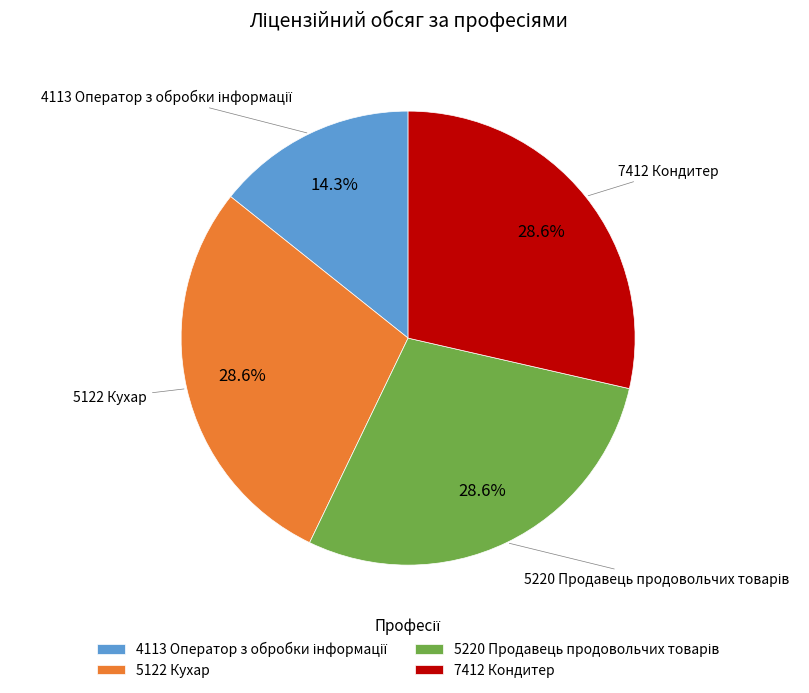

Is there a majority slice in this chart?

No